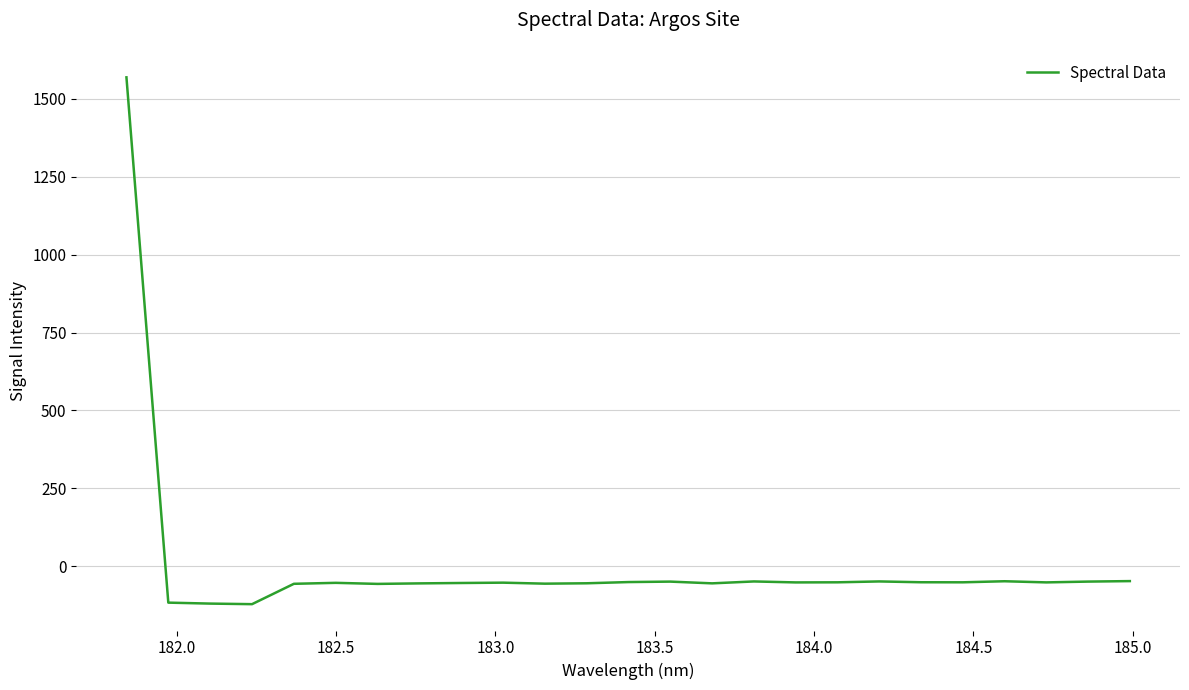

What is the smallest value displayed?

-121.6